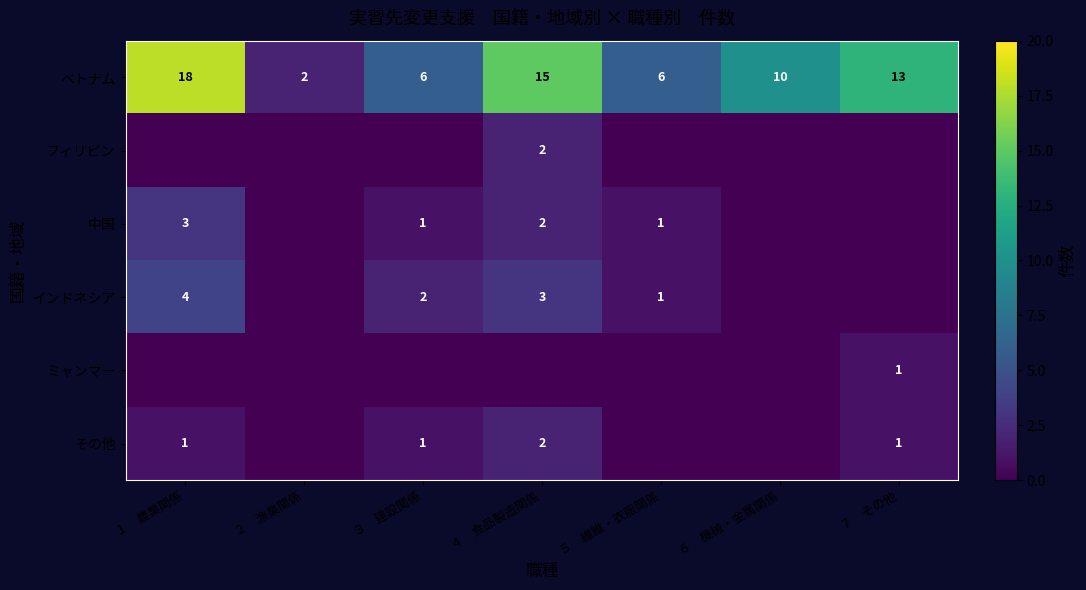

What is the difference between the maximum and minimum values in the ベトナム series?

16